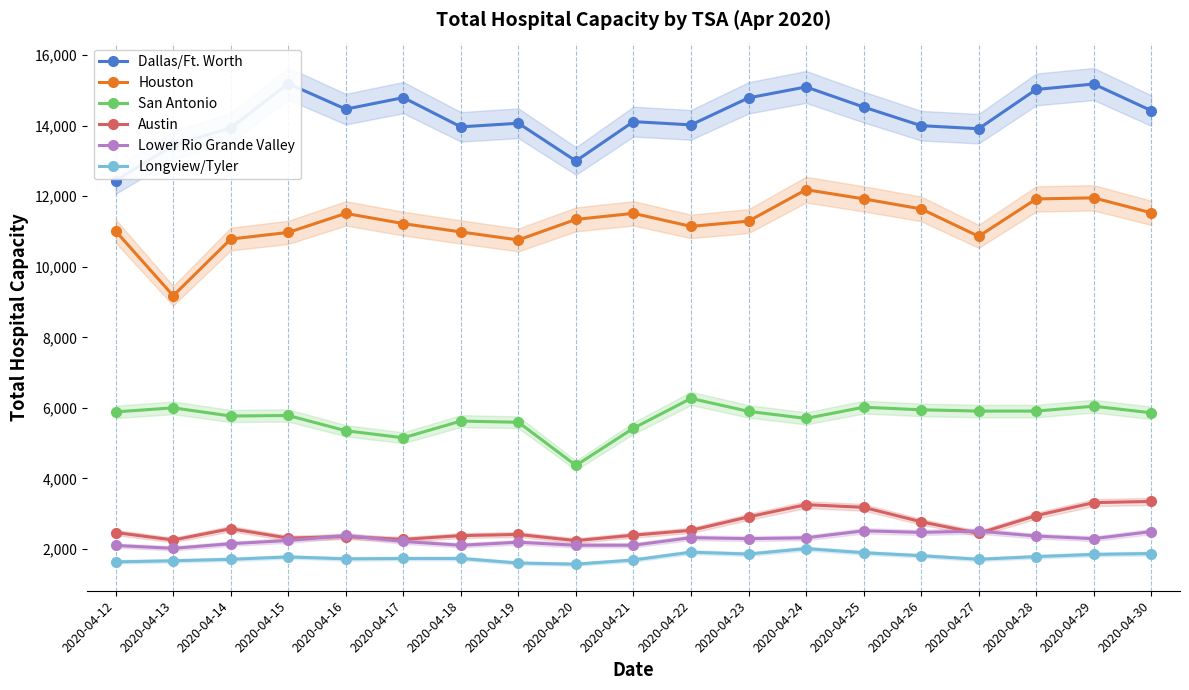

True or false: Lower Rio Grande Valley and Houston intersect in this chart.

False